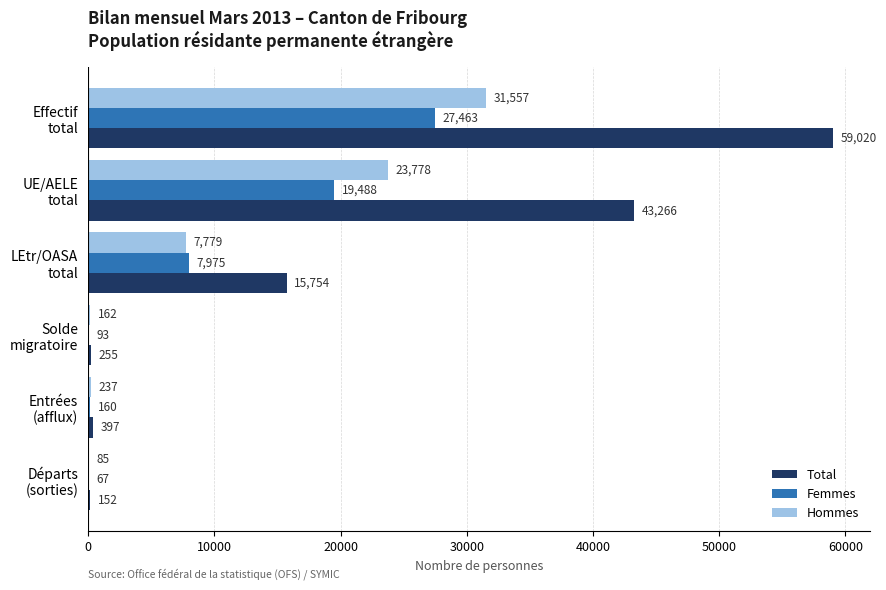

What is the maximum value for Femmes?

27463